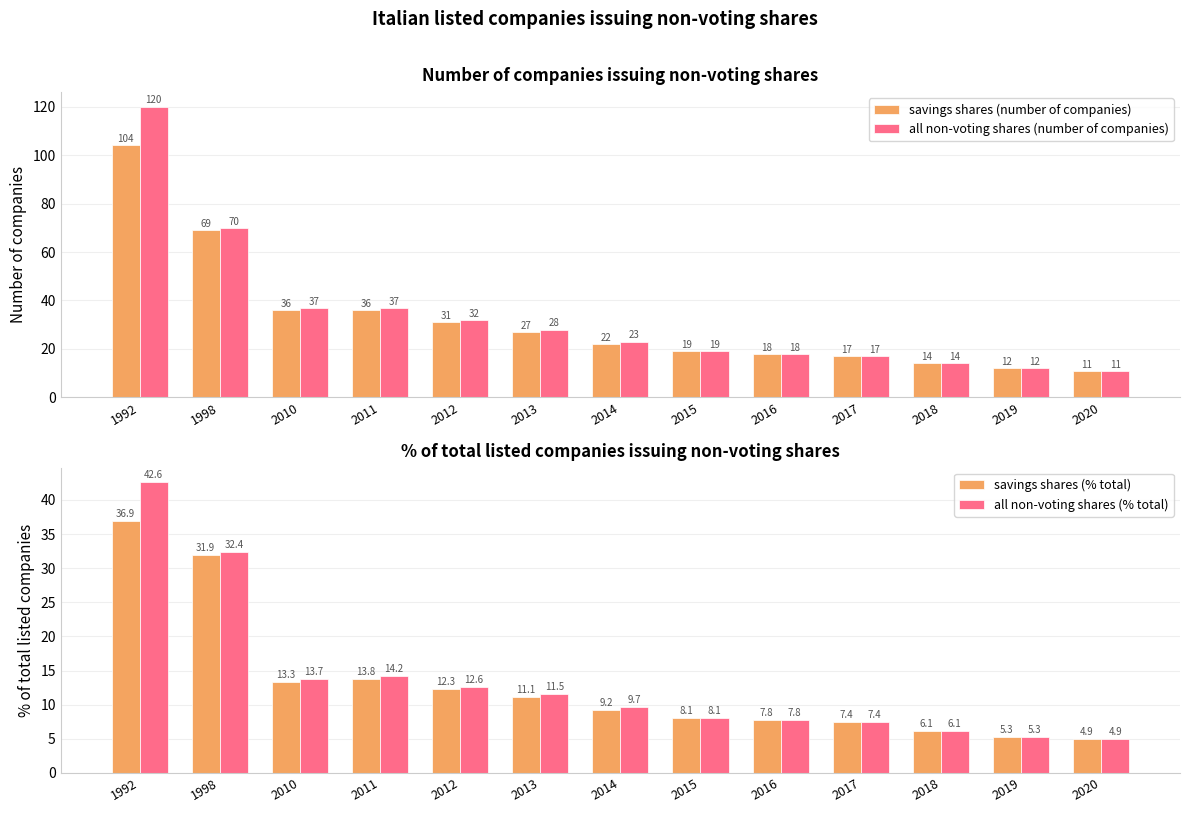

Rank the categories by all non-voting shares (number of companies) value from highest to lowest.

1992, 1998, 2010, 2011, 2012, 2013, 2014, 2015, 2016, 2017, 2018, 2019, 2020